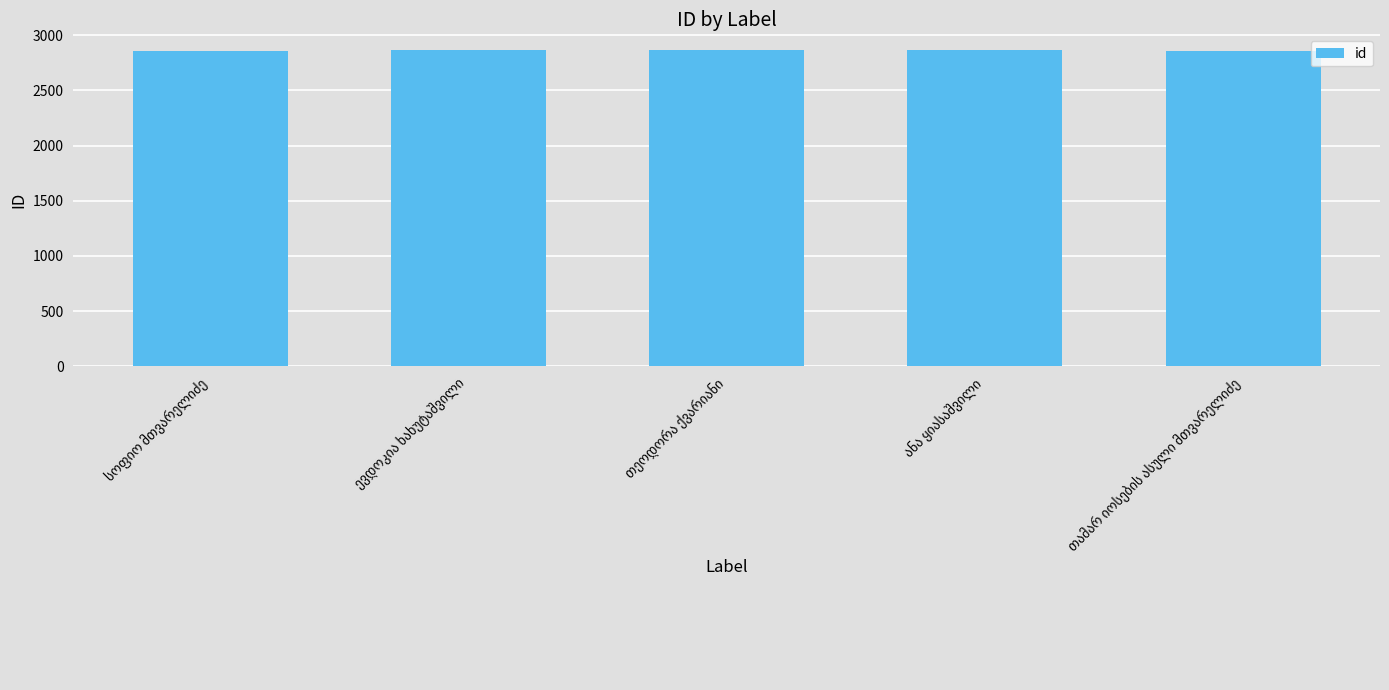

What is the difference between the maximum and second lowest values?

4